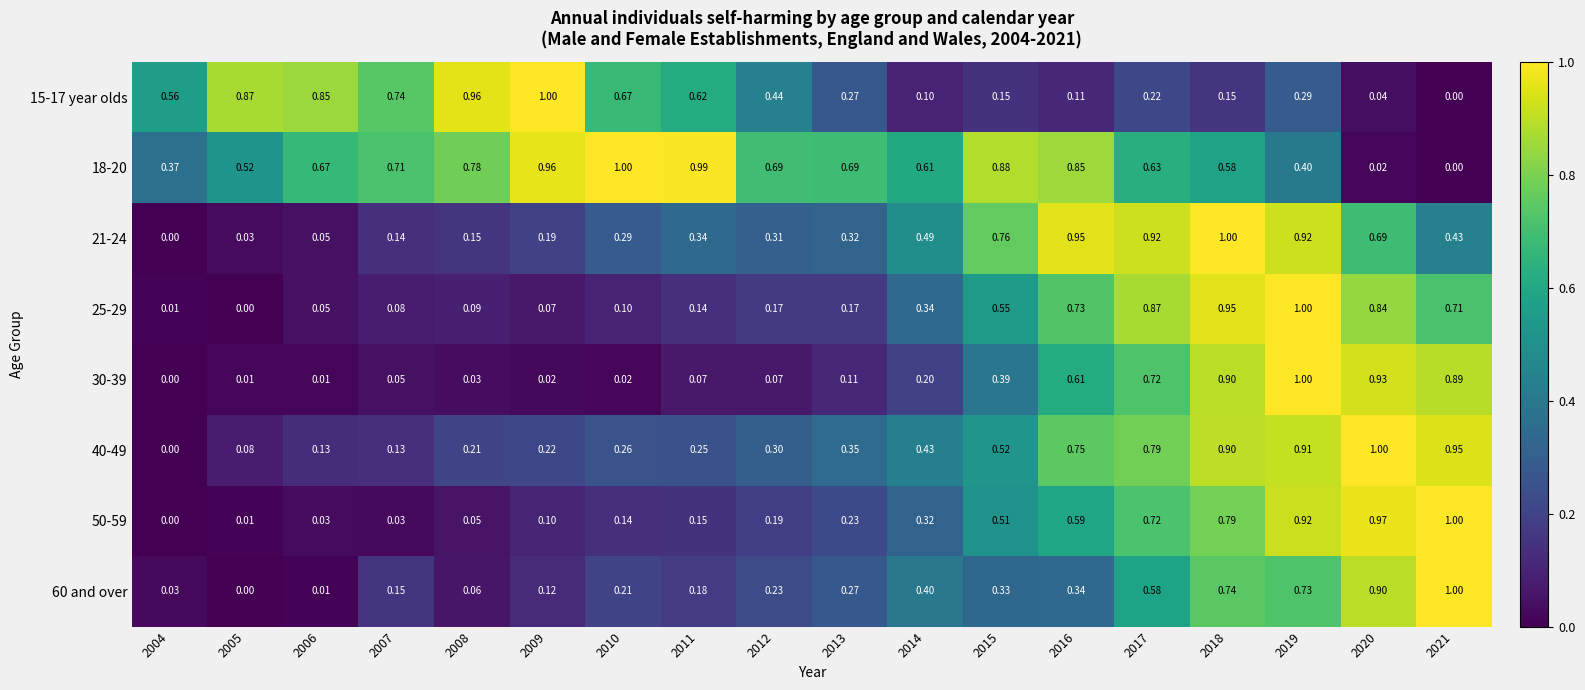

Is the value of 18-20 at 2018 greater than the value of 15-17 year olds at 2013?

Yes